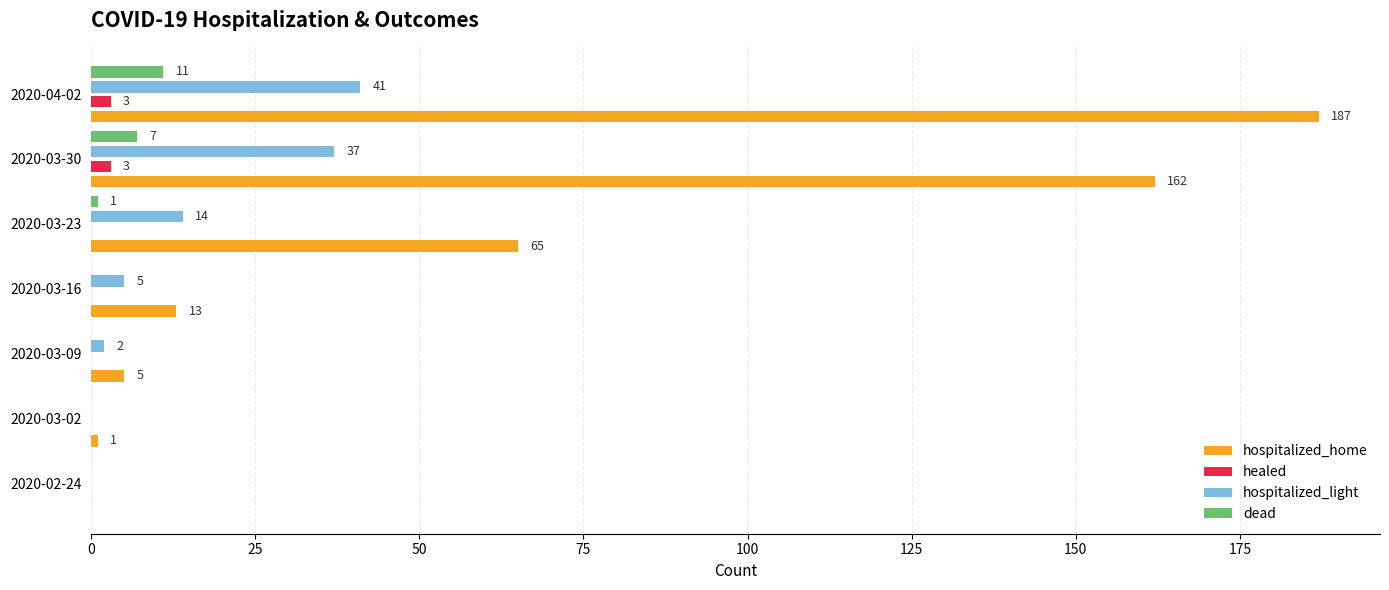

The value of dead at 2020-03-16 is 0. True or false?

True